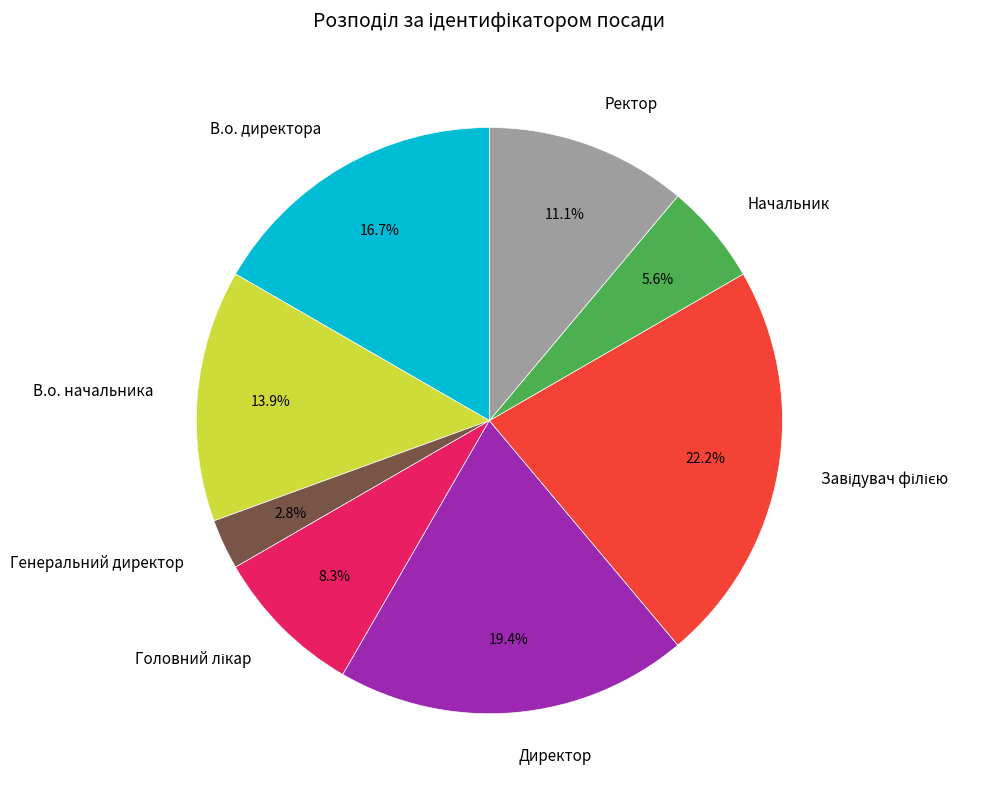

What portion of the pie excludes Генеральний директор?

97.2%